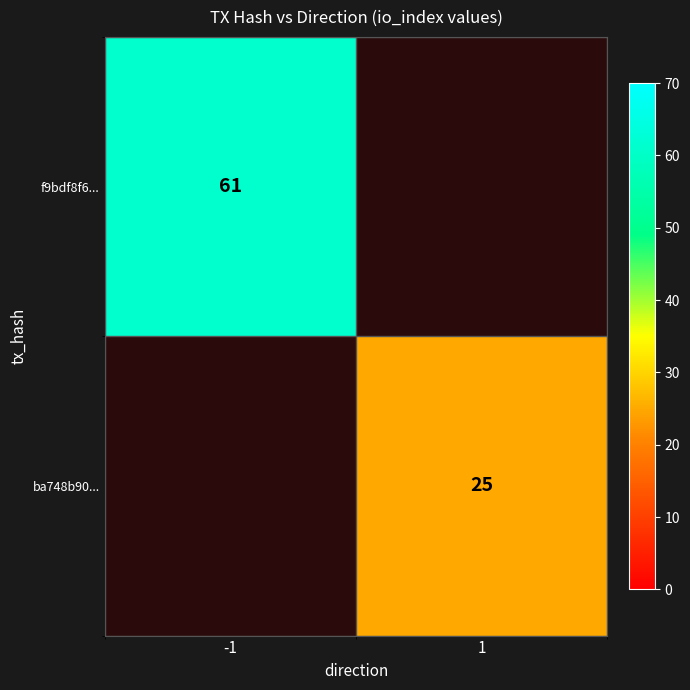

The value of f9bdf8f6... at -1 is 25. True or false?

False